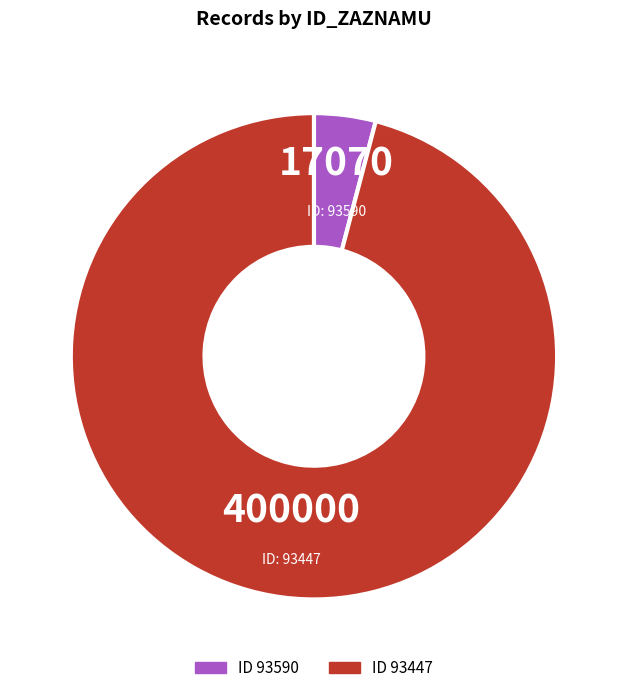

Is there a majority slice in this chart?

Yes